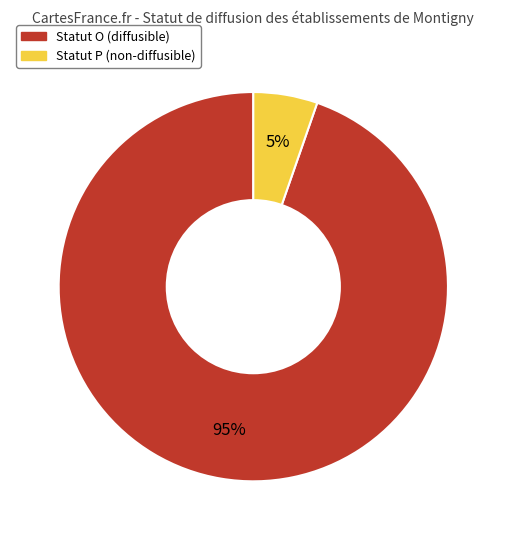

To the nearest percent, what is the average slice percentage?

50%